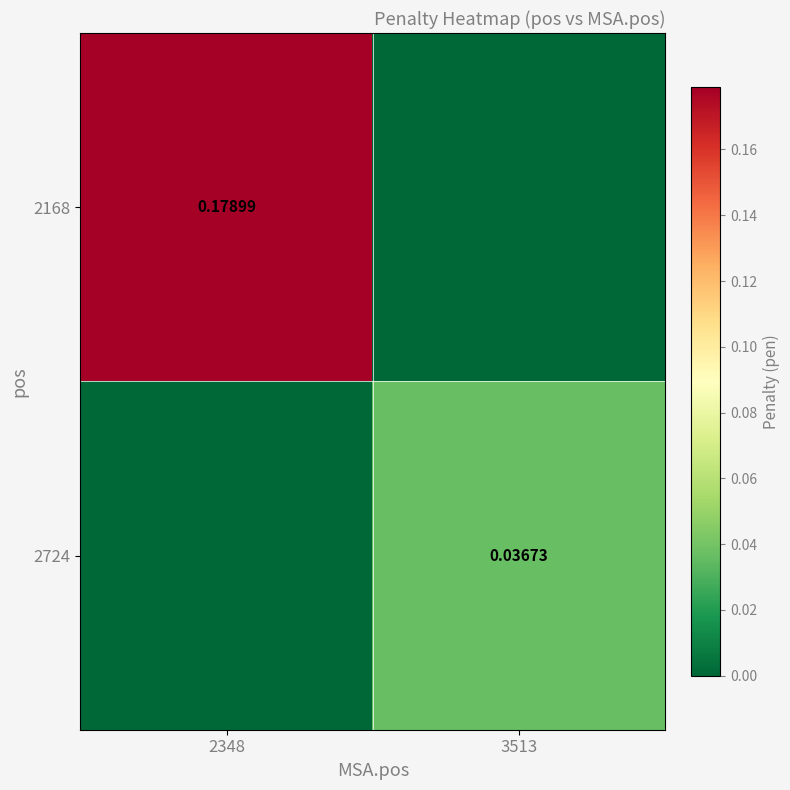

Is the value of 2724 at 3513 greater than the value of 2168 at 2348?

No